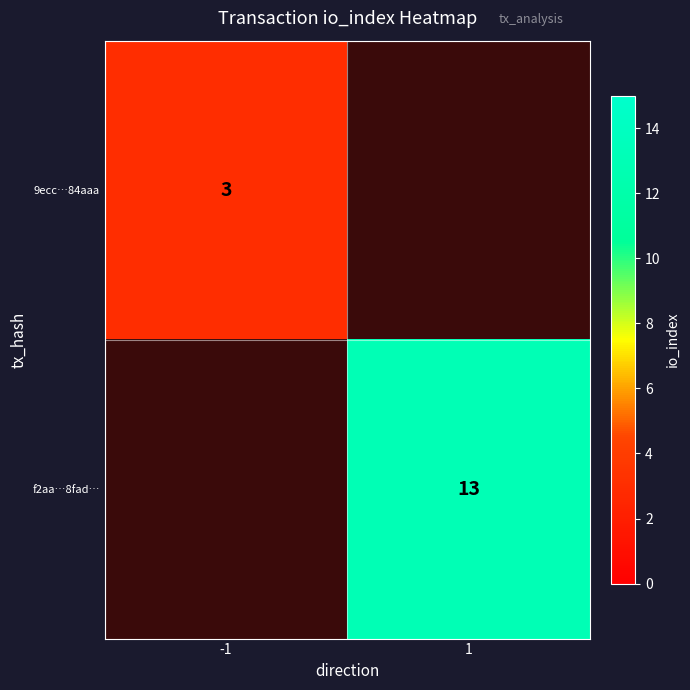

Is it true that 9ecc…84aaa equals 3 at -1?

True